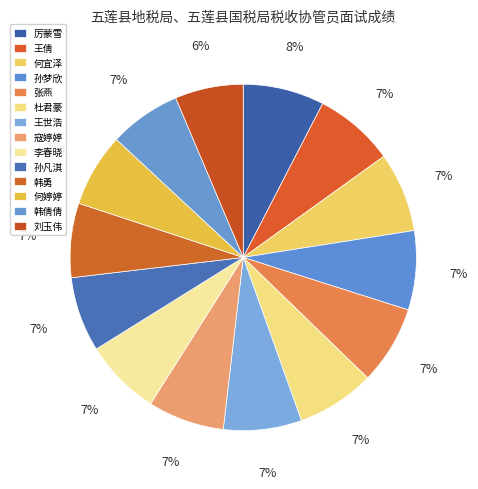

What percentage is the 何宜泽 slice, to the nearest percent?

7%